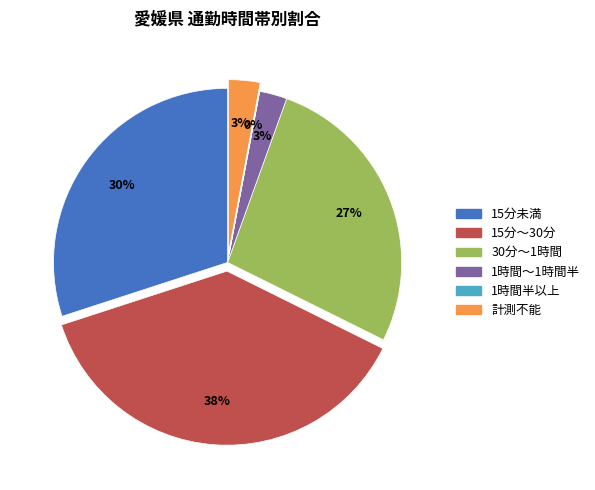

True or false: 15分～30分 accounts for 38% of the total.

True